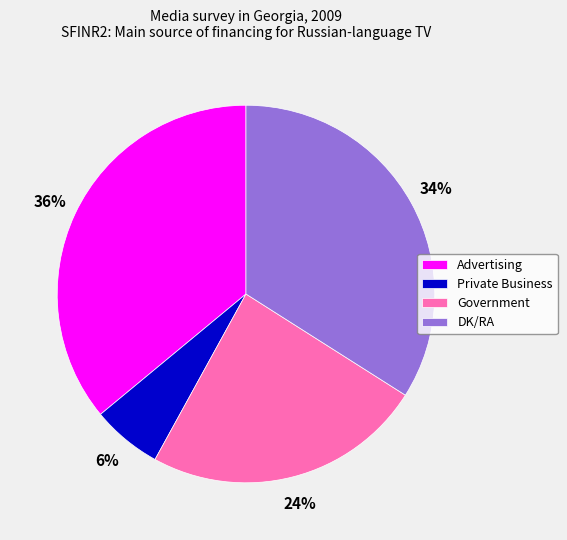

To the nearest percent, what is the combined percentage of Advertising and DK/RA?

70%